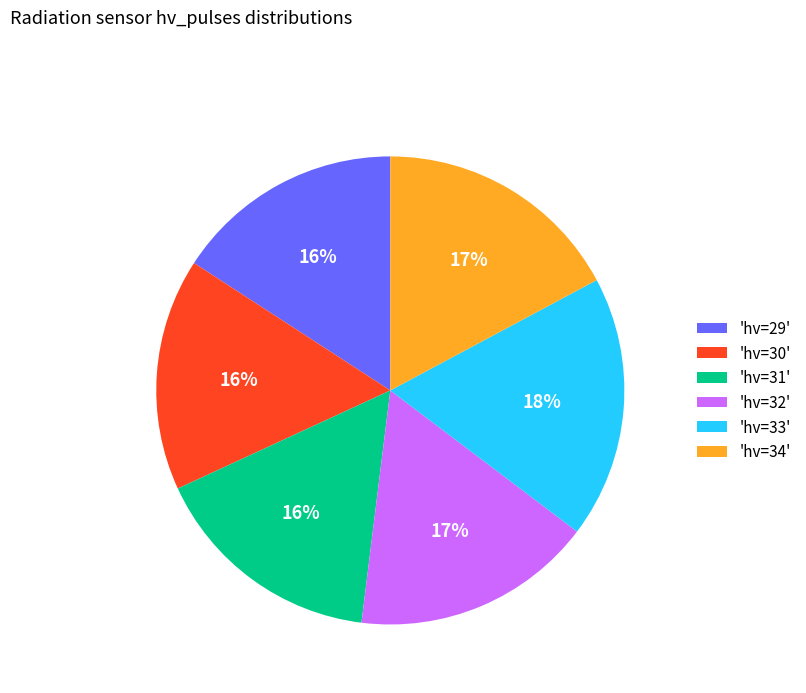

To the nearest percent, what is the average slice percentage?

17%